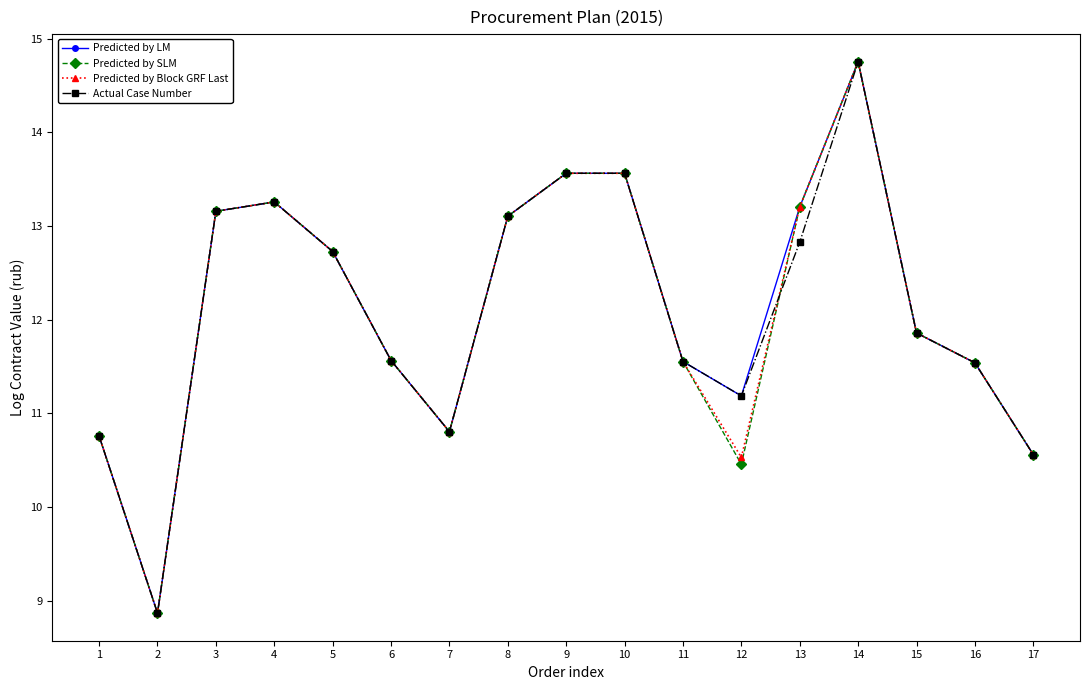

What is the value of the Predicted by SLM point at the 7th from the left?

10.8